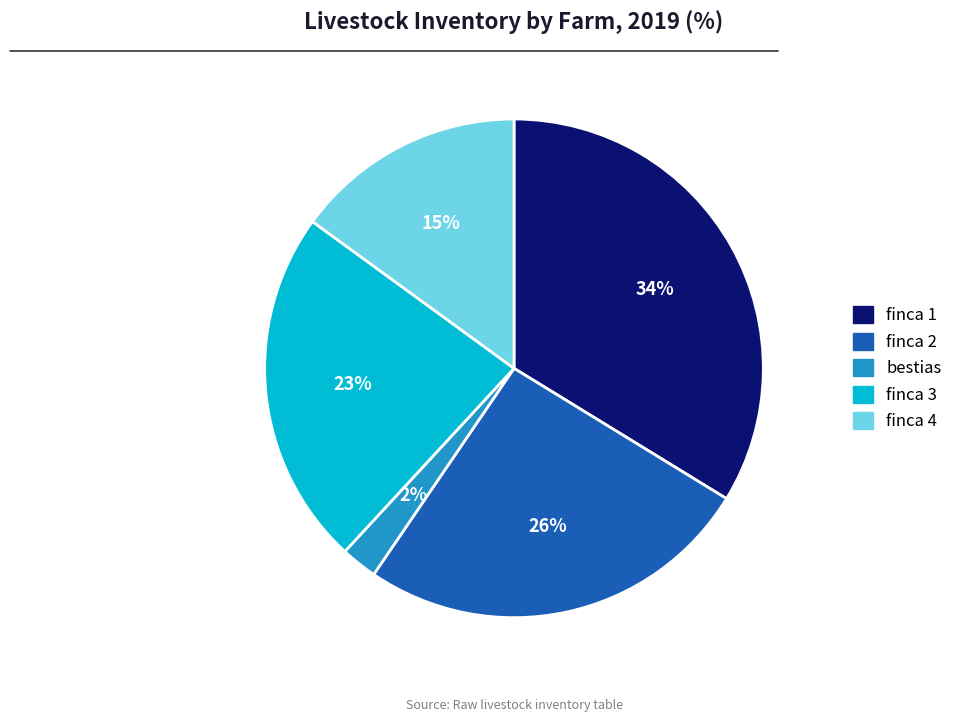

Which has a higher value, finca 3 or bestias?

finca 3